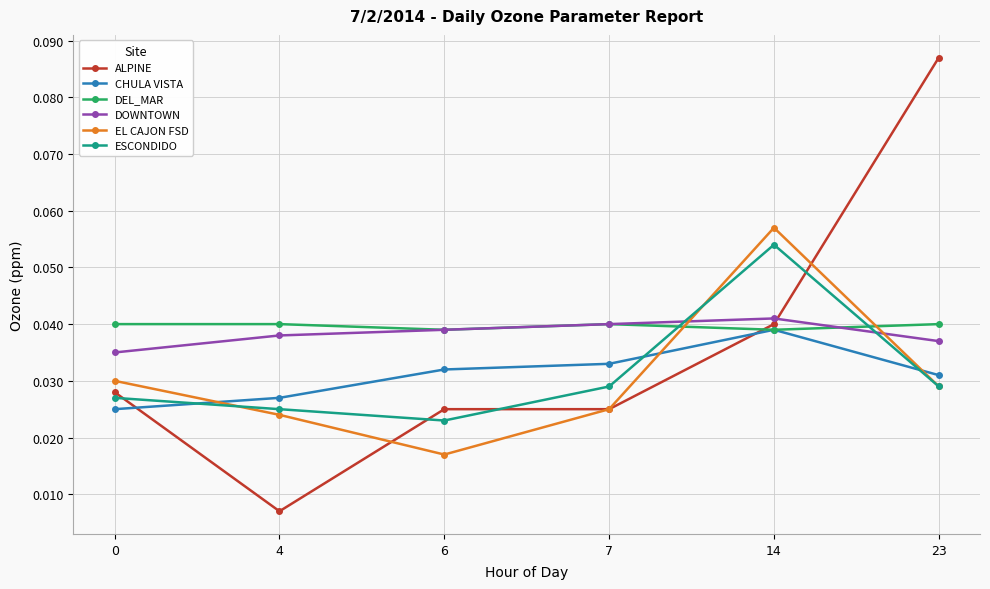

Rank the series at 0 from highest to lowest value.

DEL_MAR, DOWNTOWN, EL CAJON FSD, ALPINE, ESCONDIDO, CHULA VISTA